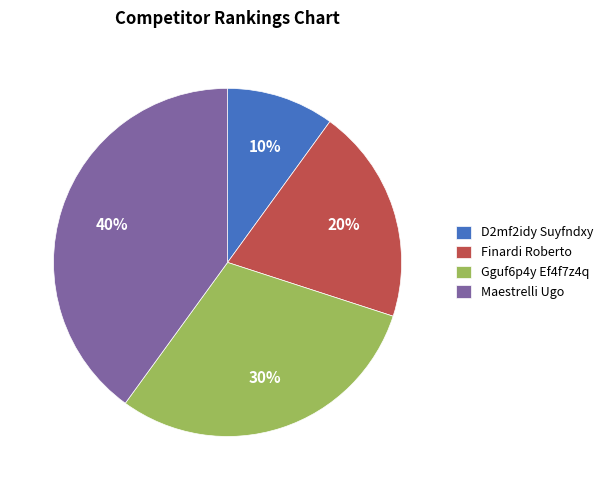

What percentage is the Maestrelli Ugo slice, to the nearest percent?

40%